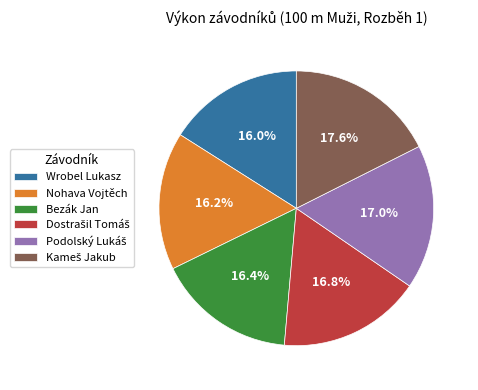

What percentage is NOT represented by Bezák Jan?

83.6%